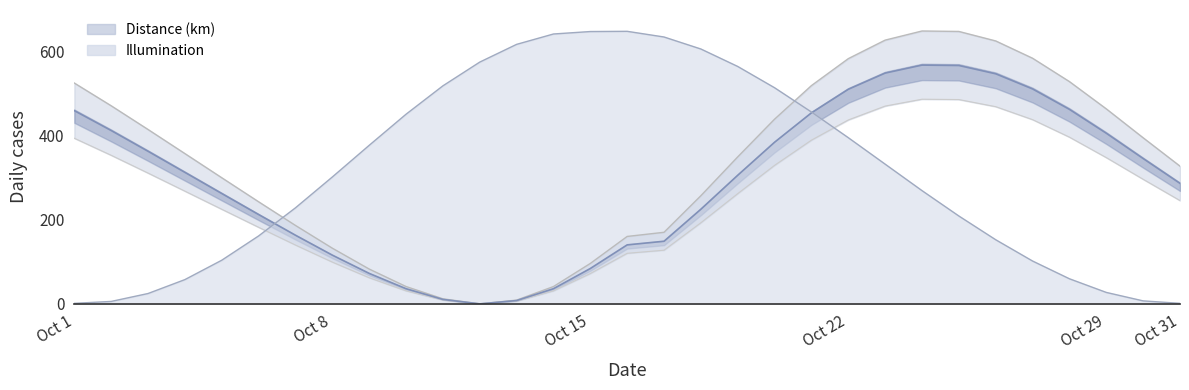

Reading left to right, extract all data points from this chart.

Distance (km): 526.0	471.9	415.4	358.0	300.5	243.2	186.8	132.7	83.0	41.3	12.1	0.0	9.0	41.3	96.3	160.6	170.5	257.7	350.2	440.0	520.0	584.1	628.3	650.0	648.9	626.3	585.1	529.5	464.5	395.7	328.1
Illumination: 1.3	5.8	24.7	57.8	104.0	161.8	228.8	302.2	377.6	451.7	519.4	575.9	618.1	642.9	648.7	649.2	635.7	607.1	565.5	514.8	456.9	395.8	332.8	269.8	209.3	152.8	102.0	59.8	27.3	7.1	1.3